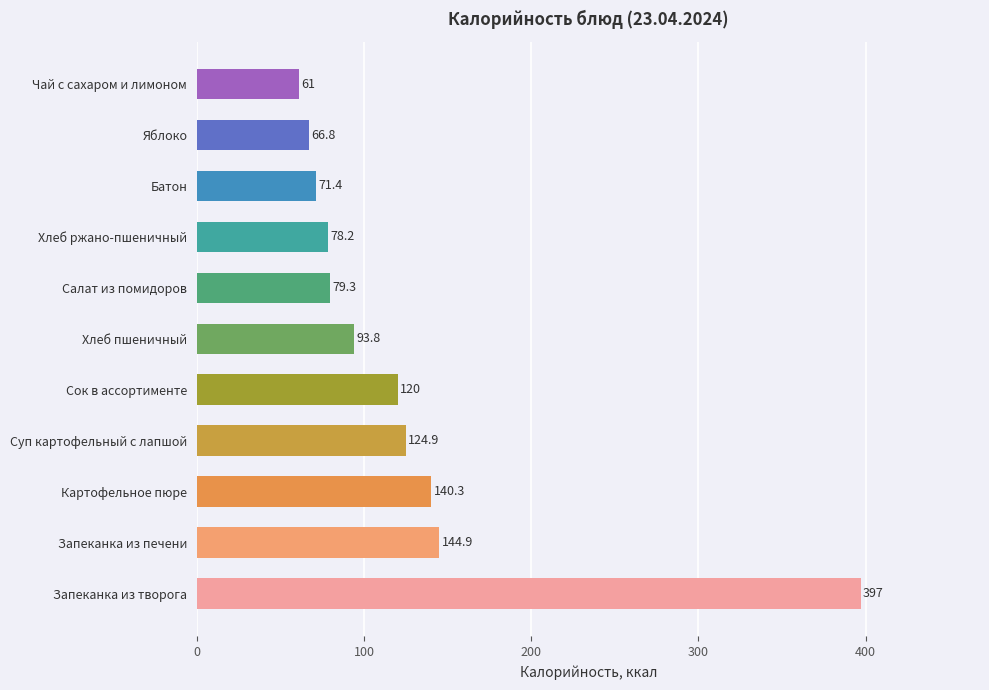

How many values exceed 93?

6